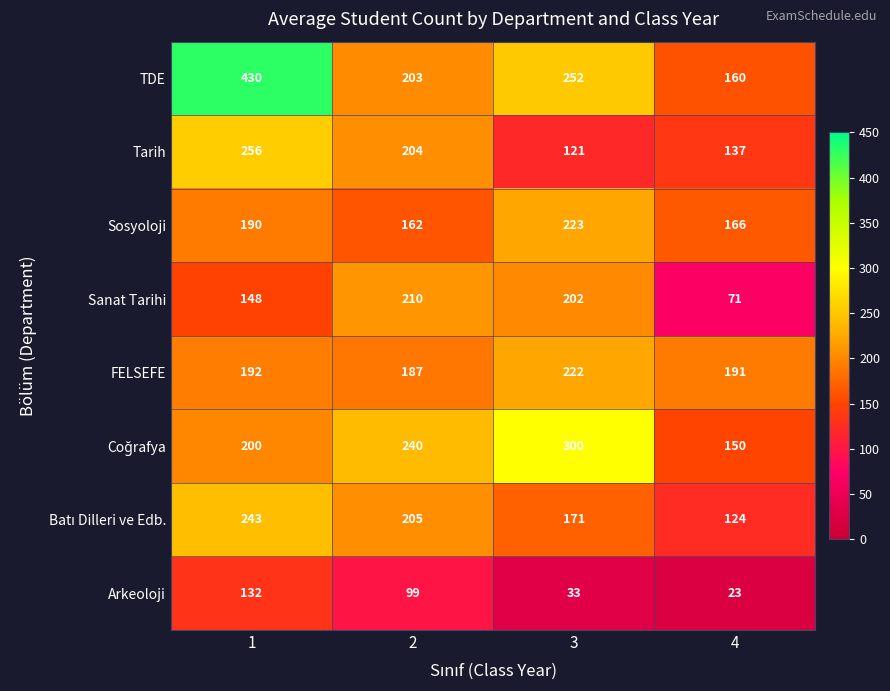

What is the sum of all Sosyoloji values?

741